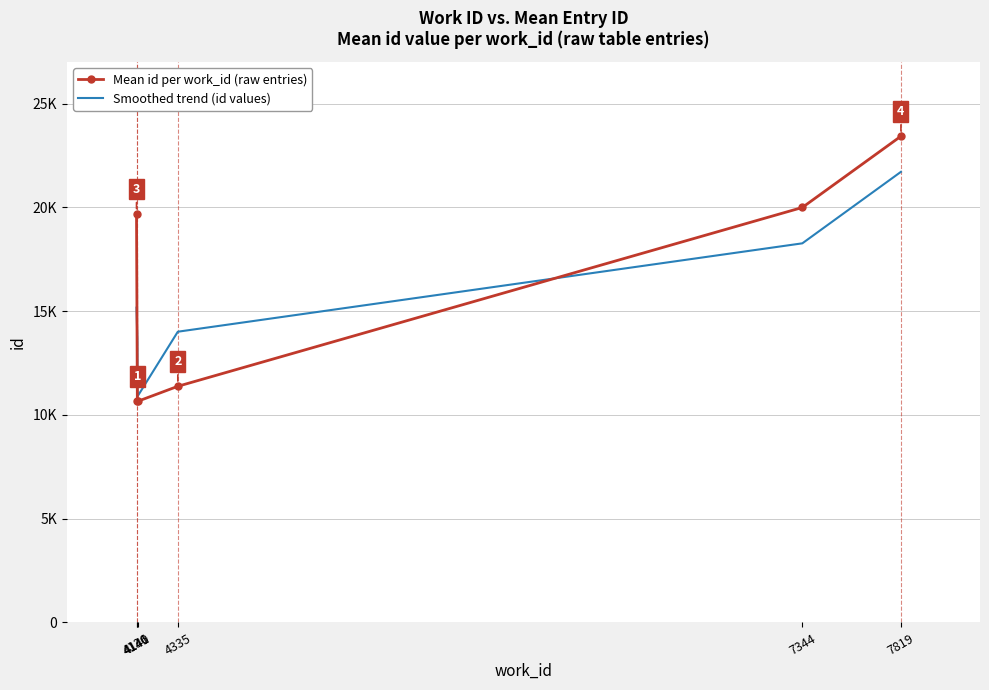

Which series has the largest total across all categories?

Mean id per work_id (raw entries)